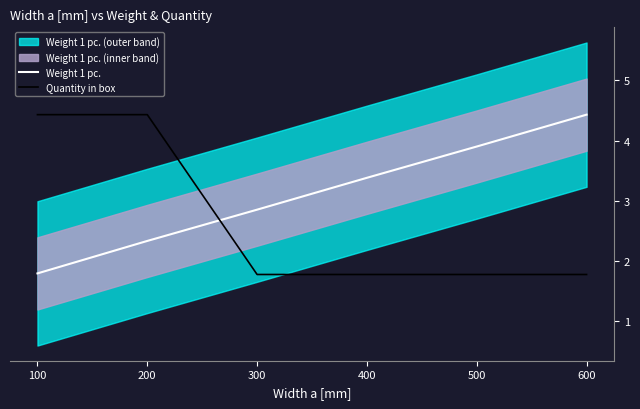

True or false: Weight 1 pc. has more than 2 interior local peaks.

False